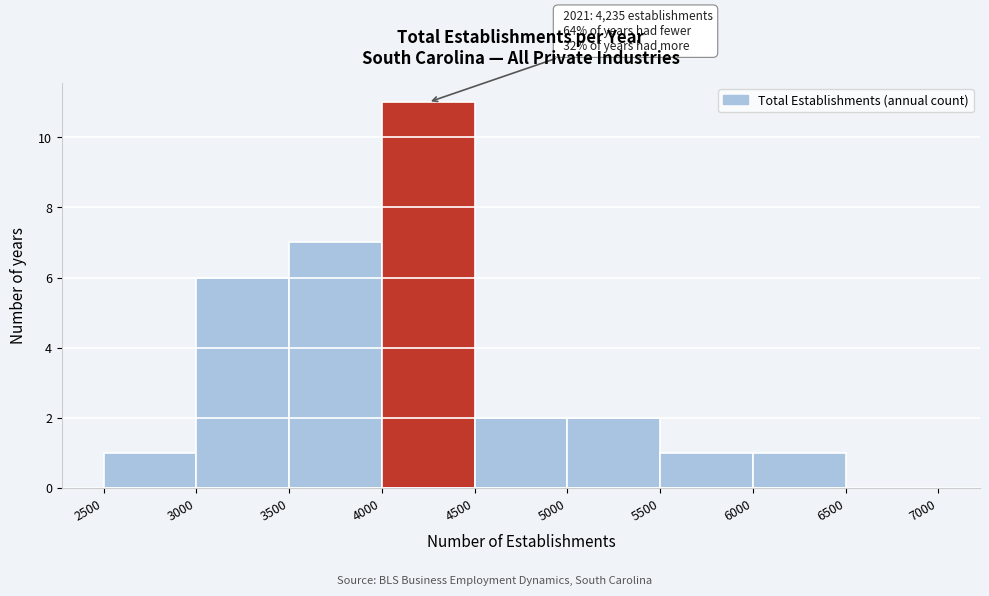

Over which range of the x-axis is the bar tallest?

4000 to 4500